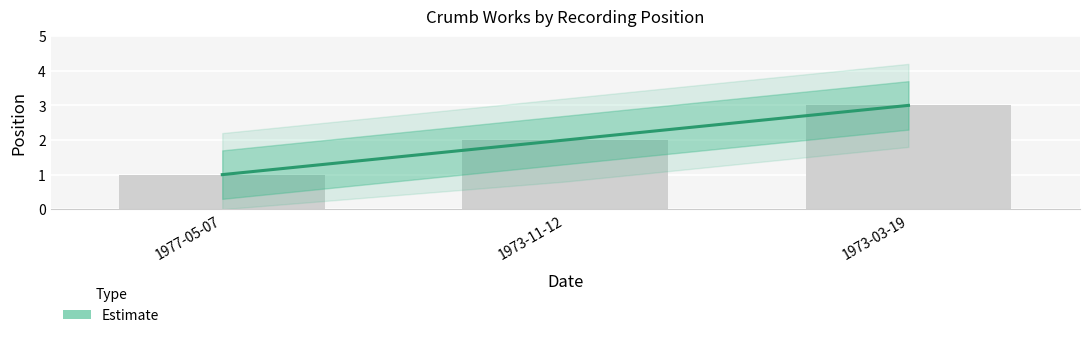

How many values are between 1 and 3?

3